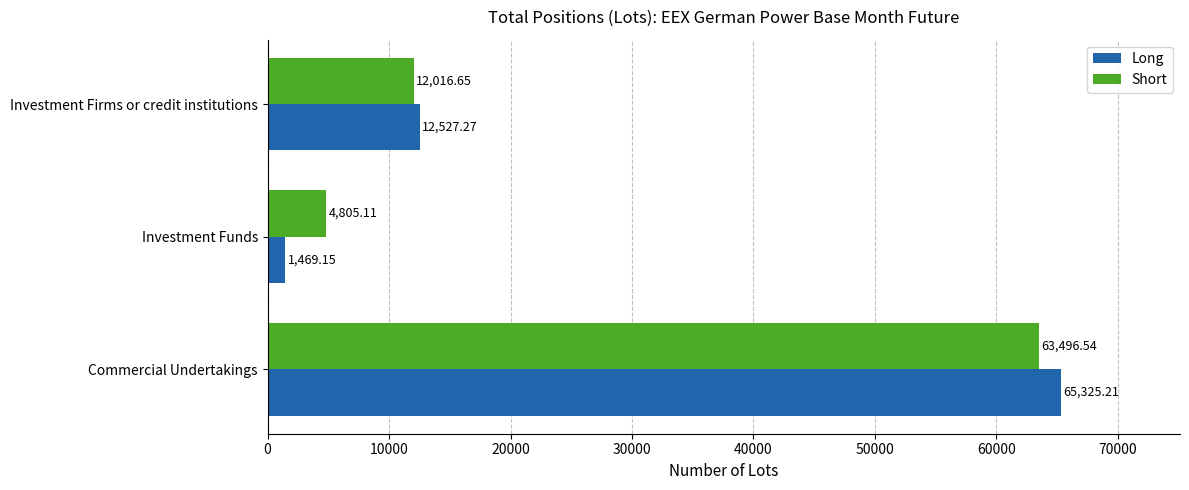

How many series are shown in this chart?

2